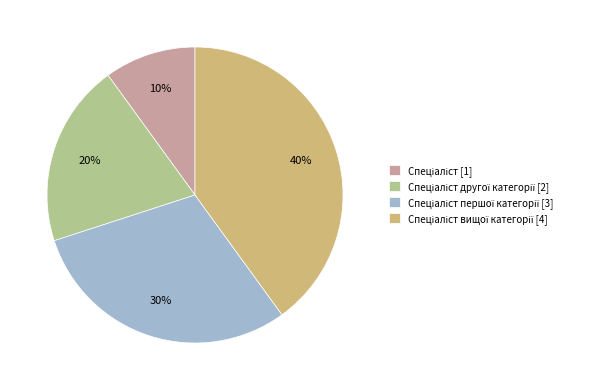

To the nearest percent, what is the difference between the largest and smallest slice percentages?

30%